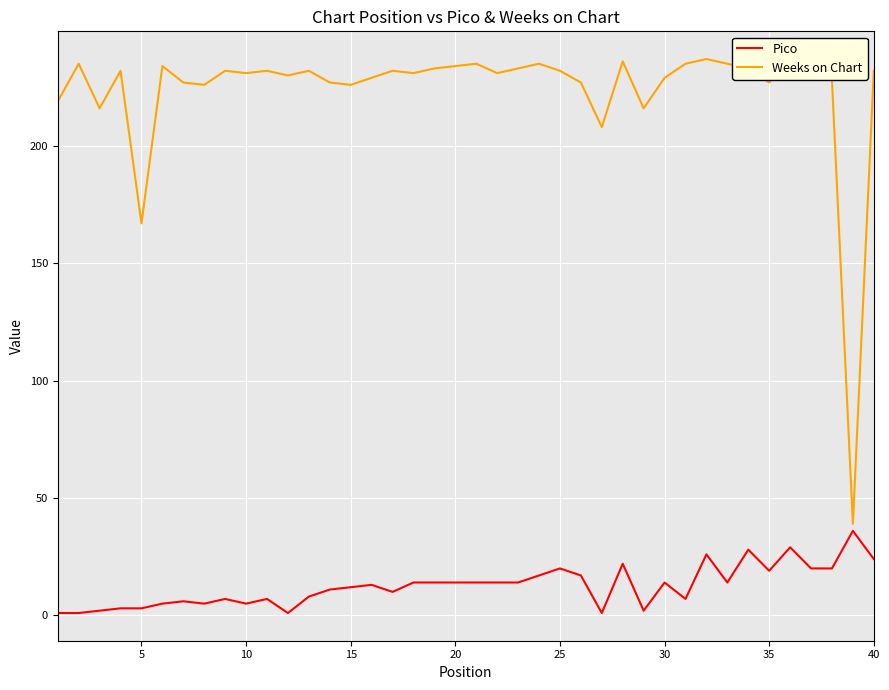

What is the difference between the maximum and minimum values in the Weeks on Chart series?

198